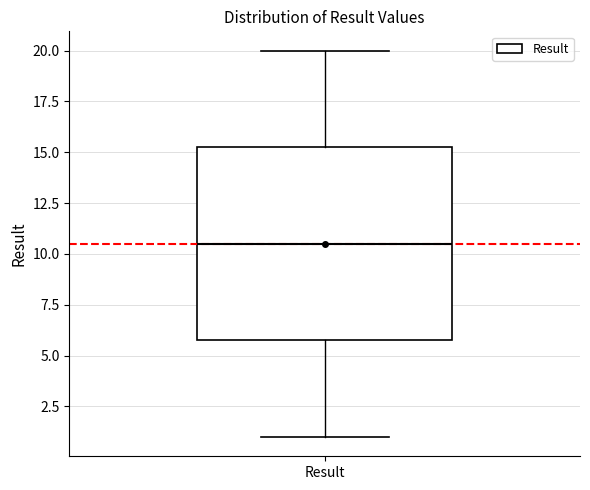

Transcribe this box plot: give where the median line is, the range the box spans, and where the two whiskers end, as read against the y-axis. The values are not printed on the chart, so give them approximately, as read against the axis.

median 10.5, box 6.0 to 15.5, whiskers 1.0 to 20.0